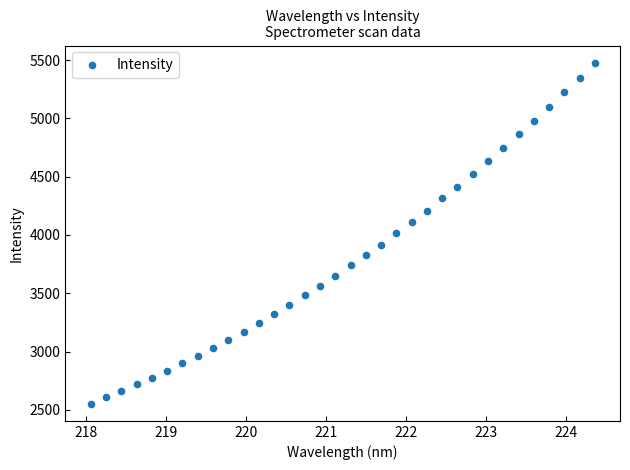

What is the range of Y values (max minus min)?

2927.5